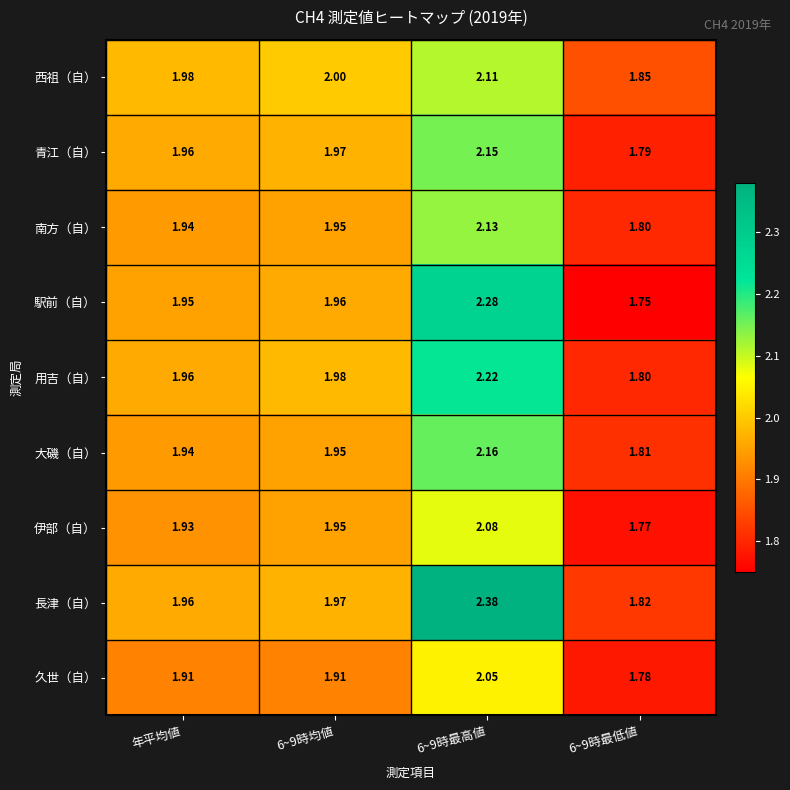

What is the difference between the highest and lowest values at 6~9時最高値?

0.3